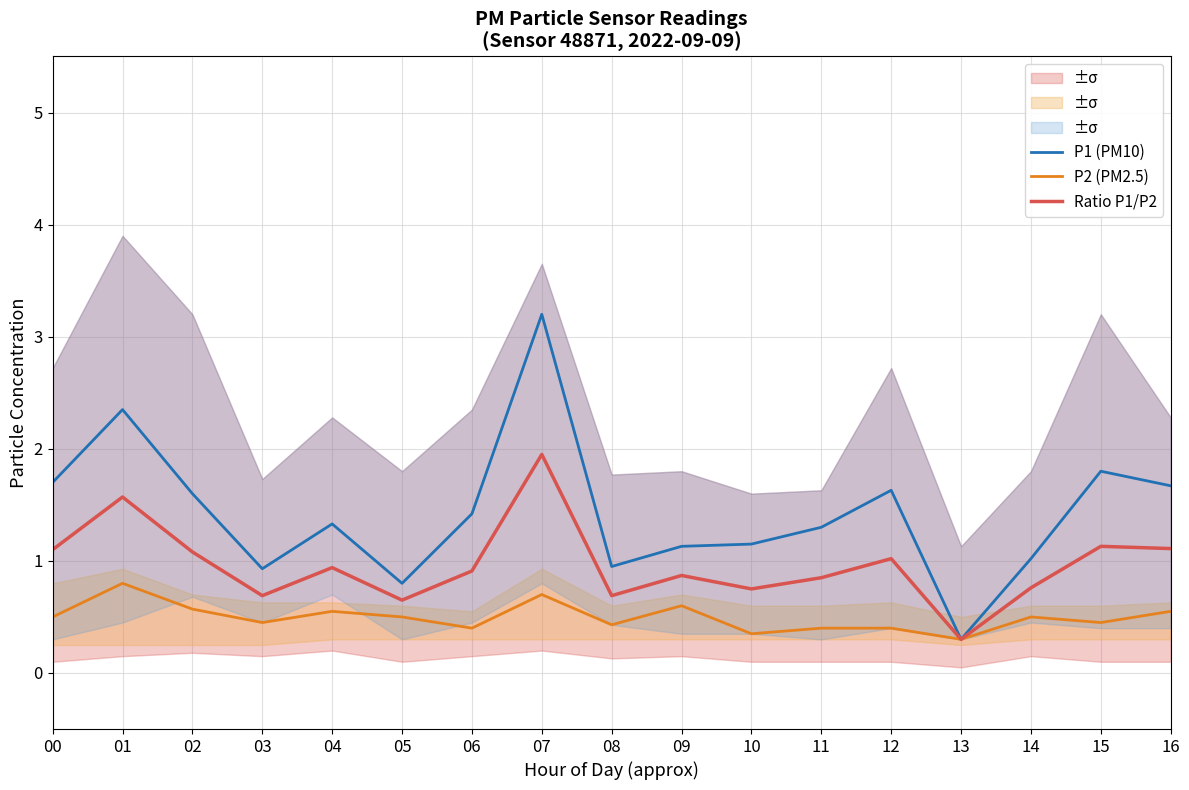

How many interior local peaks does the Ratio P1/P2 series have?

6